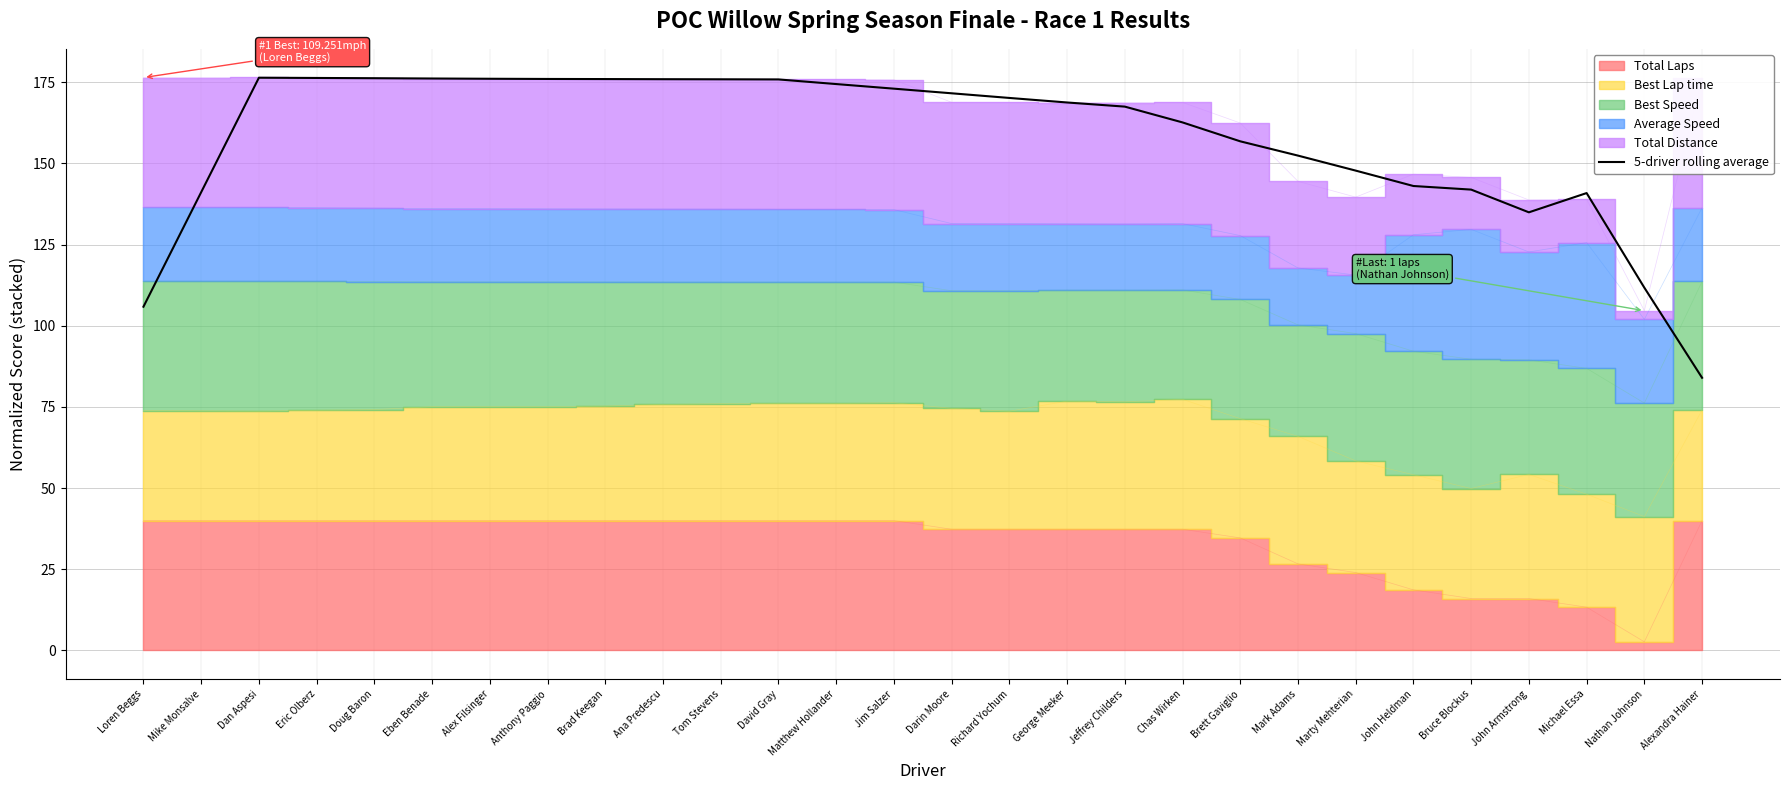

What is the sum of all values?

4409.1